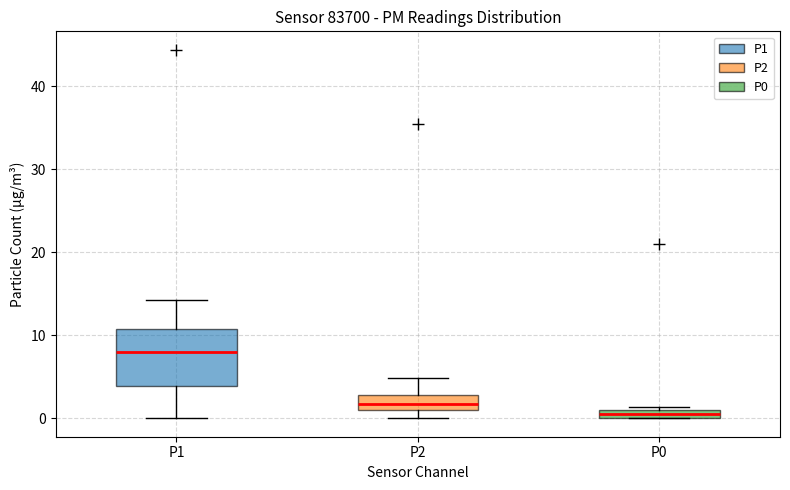

Where is the lower edge of the box for P0 on the y-axis? The values are not printed on the chart, so give them approximately, as read against the axis.

0